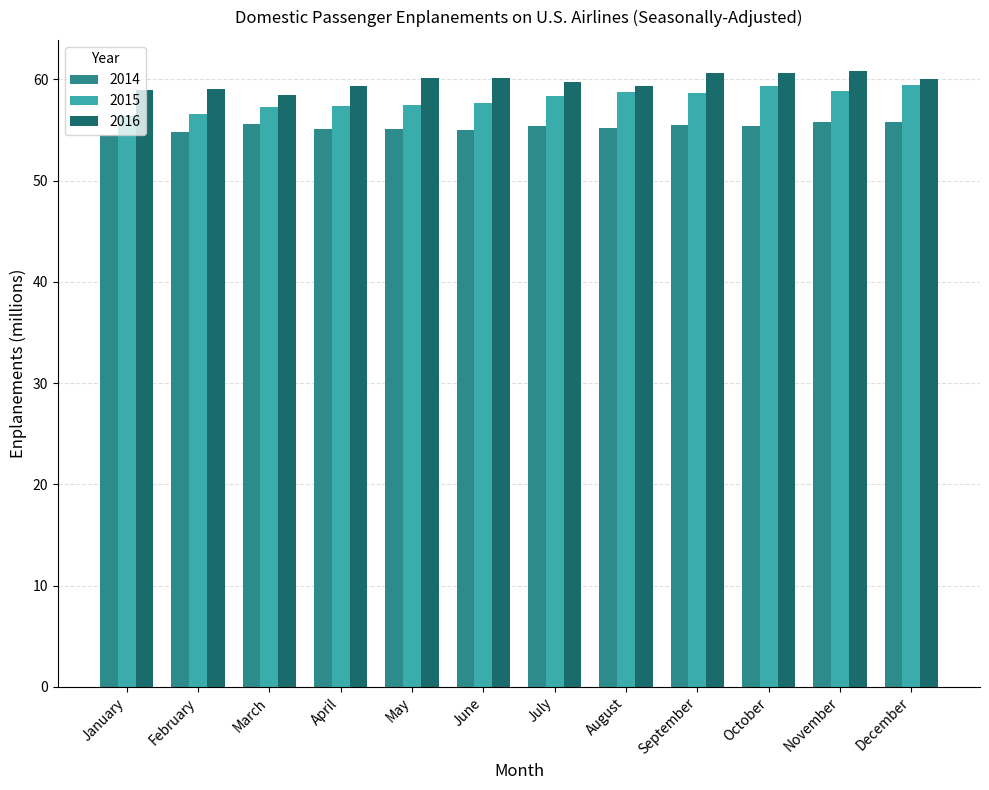

Rank the series at April from lowest to highest value.

2014, 2015, 2016